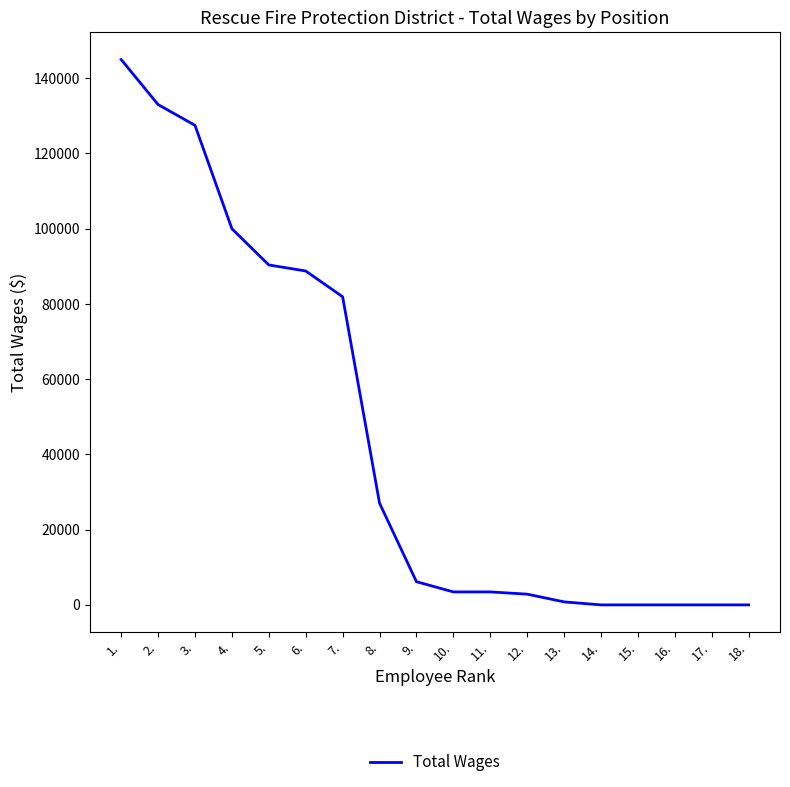

What is the difference between the maximum and minimum values?

144982